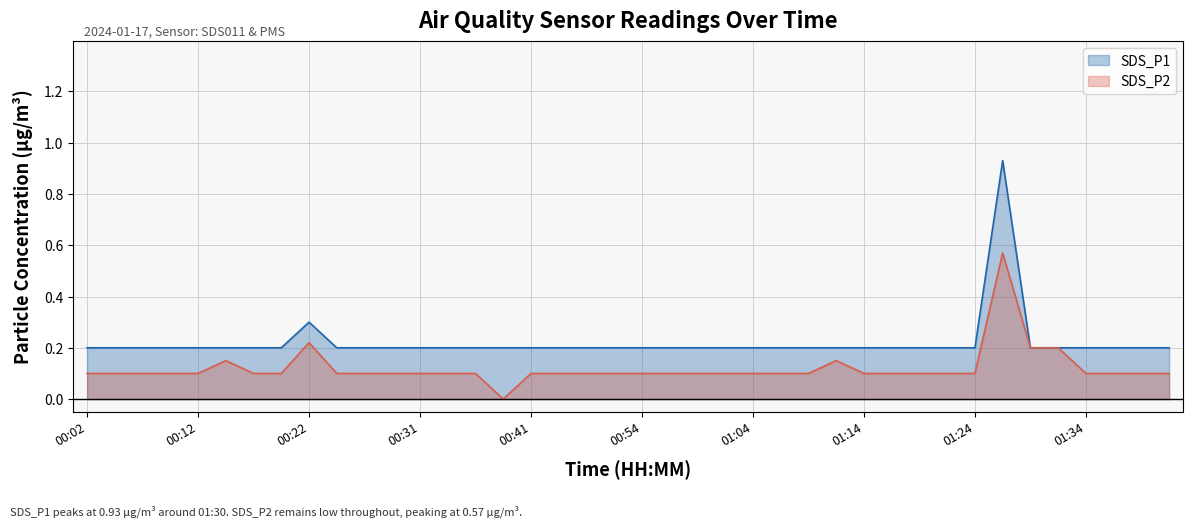

The SDS_P2 series shows 0.1 at 00:36. True or false?

True